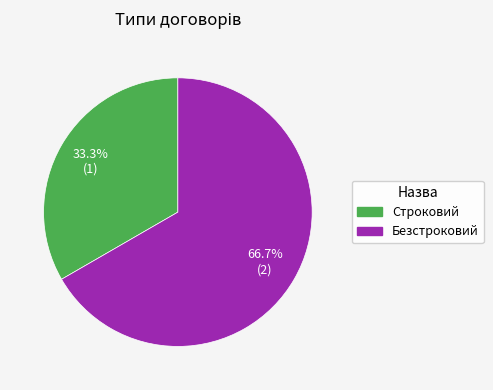

Is it true that Строковий is 39% of the pie?

False